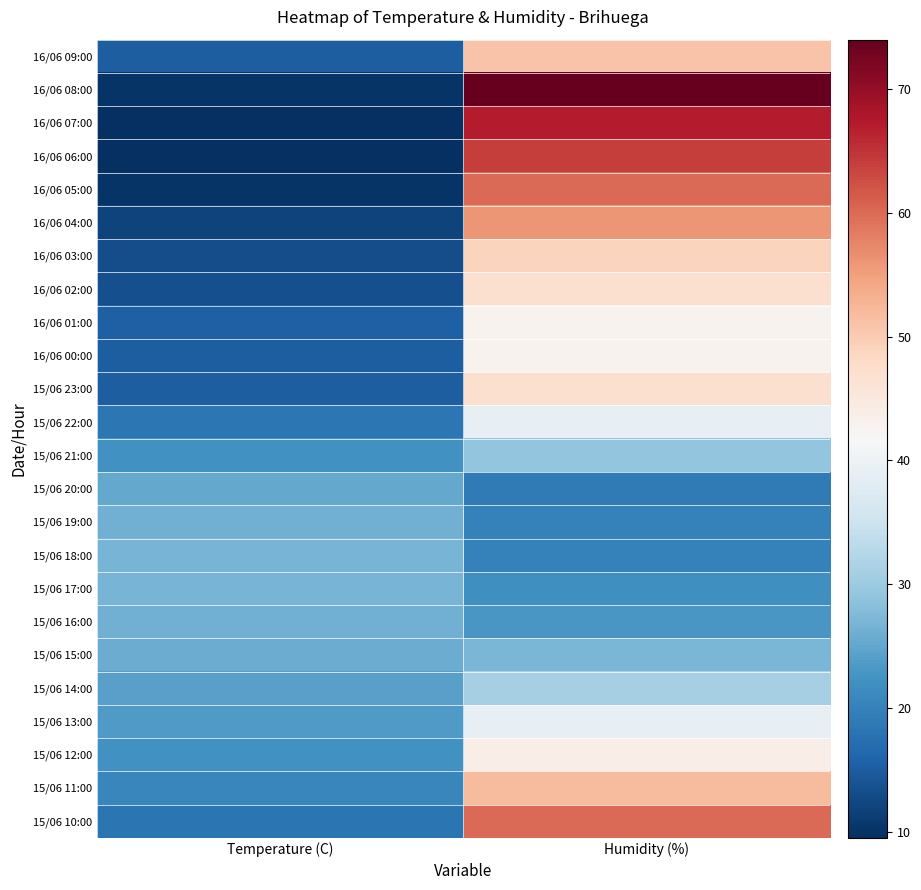

Between Temperature (C) and Humidity (%), which is larger?

Humidity (%)